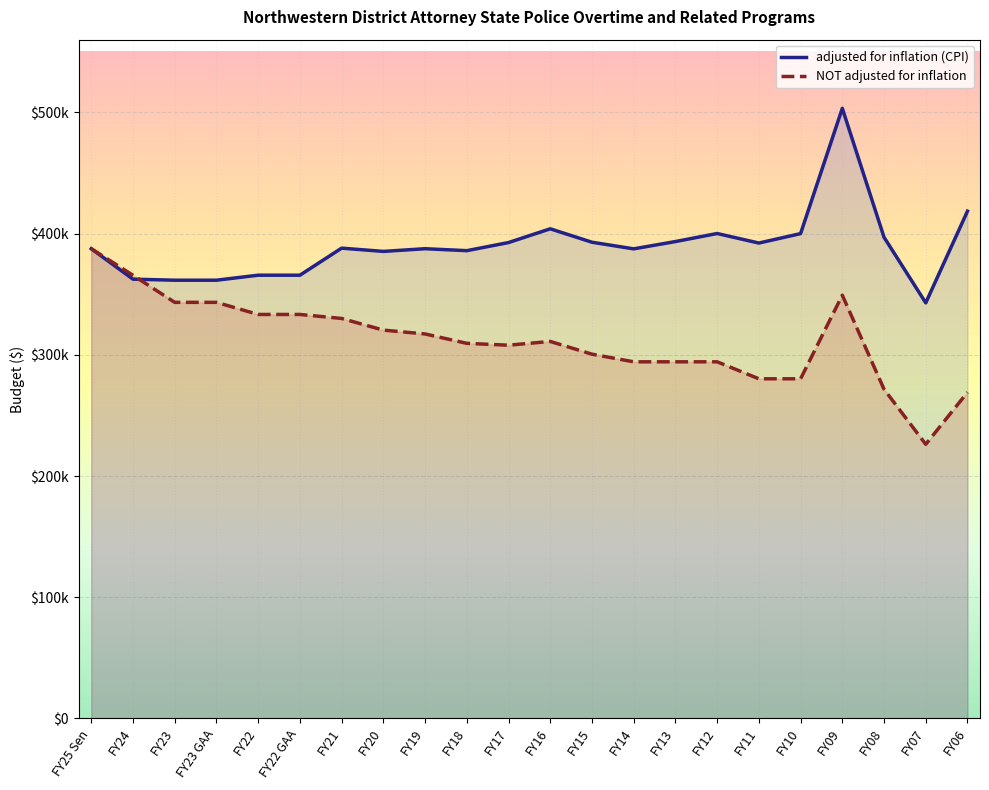

Where is the first local maximum for adjusted for inflation (CPI)?

FY21